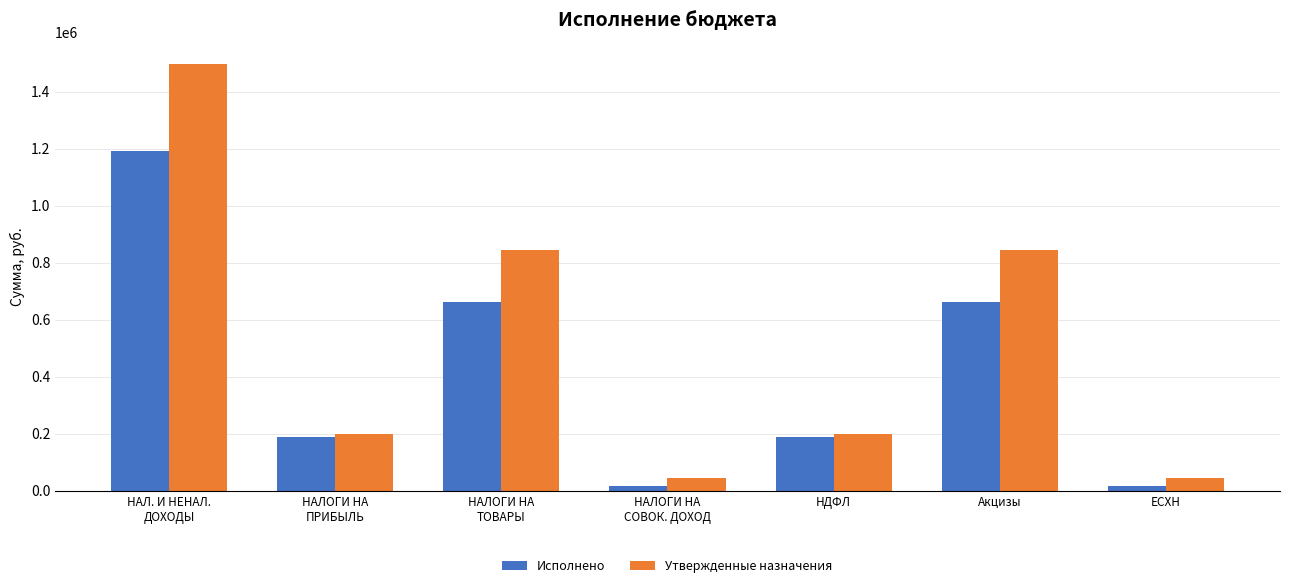

The value of Утвержденные назначения at НДФЛ is 271482.4. True or false?

False